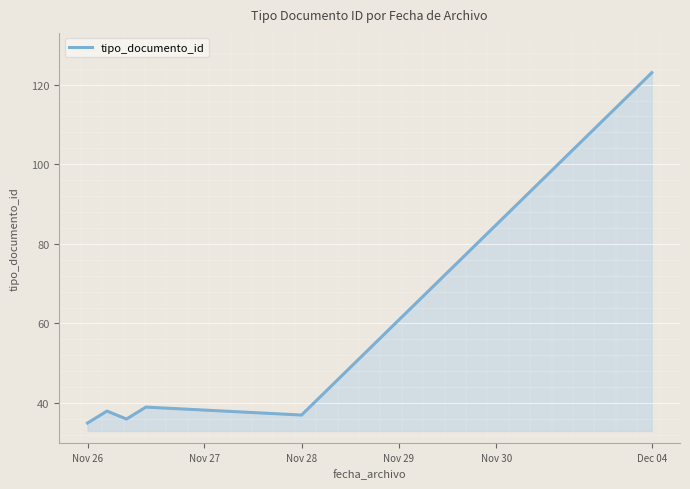

How many lines are shown in the chart?

1